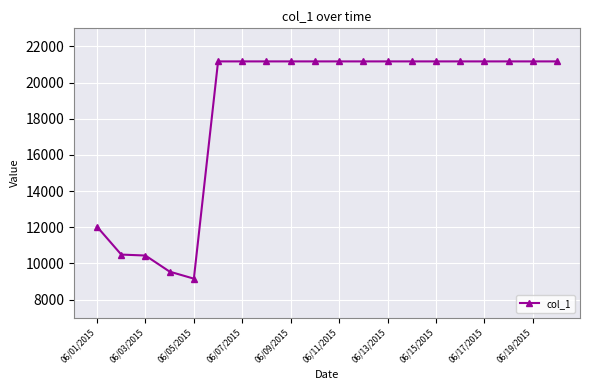

What is the difference between the maximum and minimum values?

12017